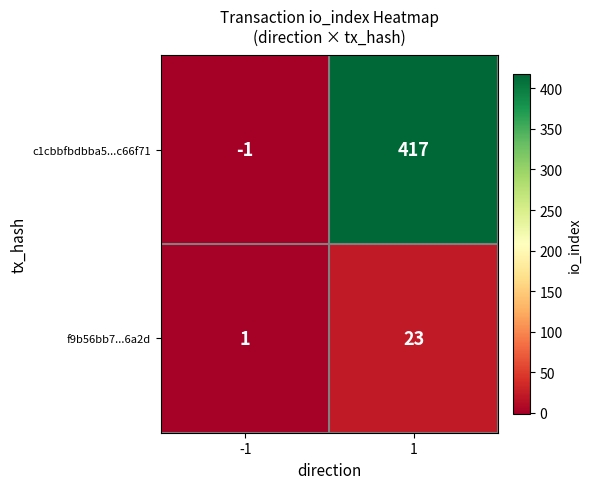

List the series in order of their peak value, lowest first.

f9b56bb7...6a2d, c1cbbfbdbba5...c66f71